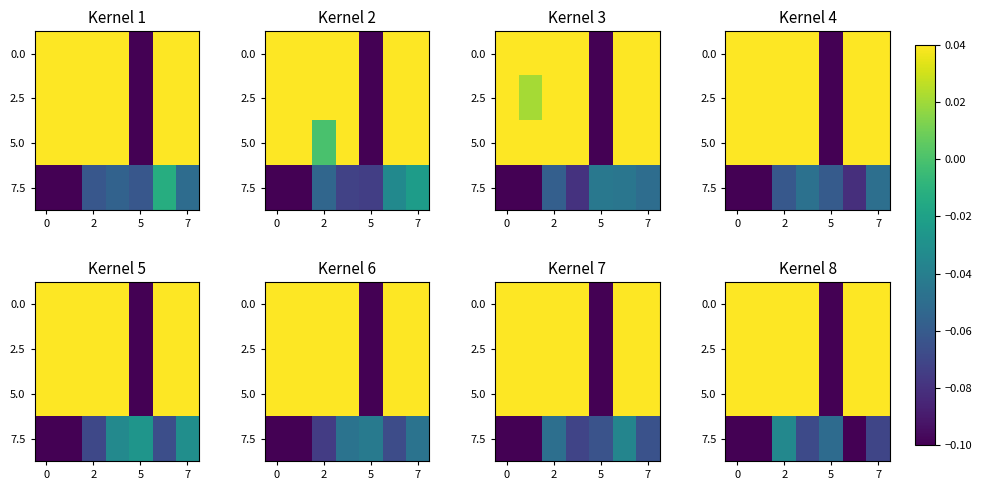

What is the sum of all 5.0 values?

0.6